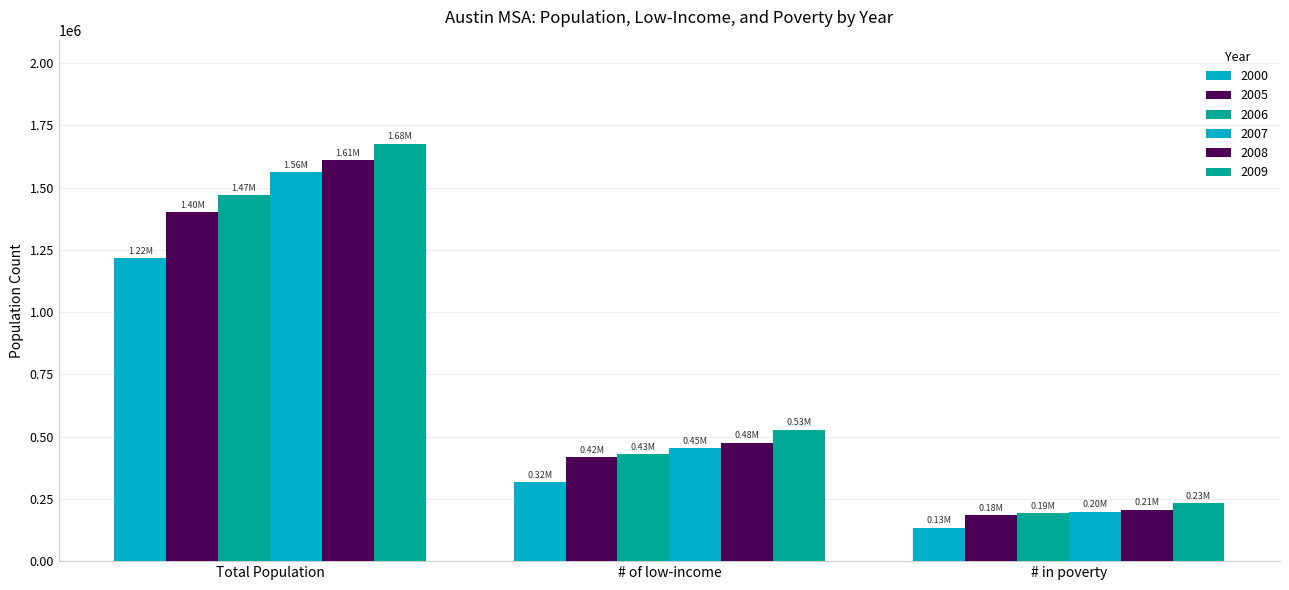

How many distinct data groups are displayed?

6